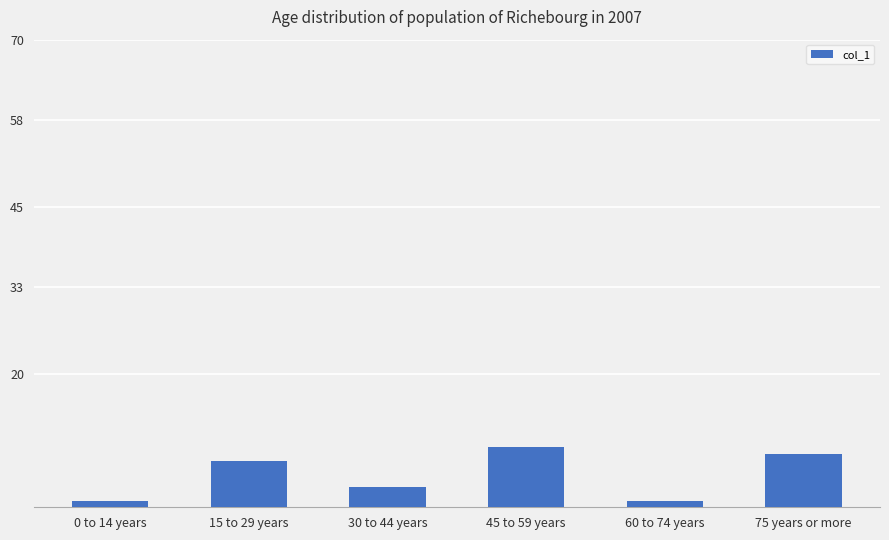

True or false: the data shows 3 at 30 to 44 years.

True